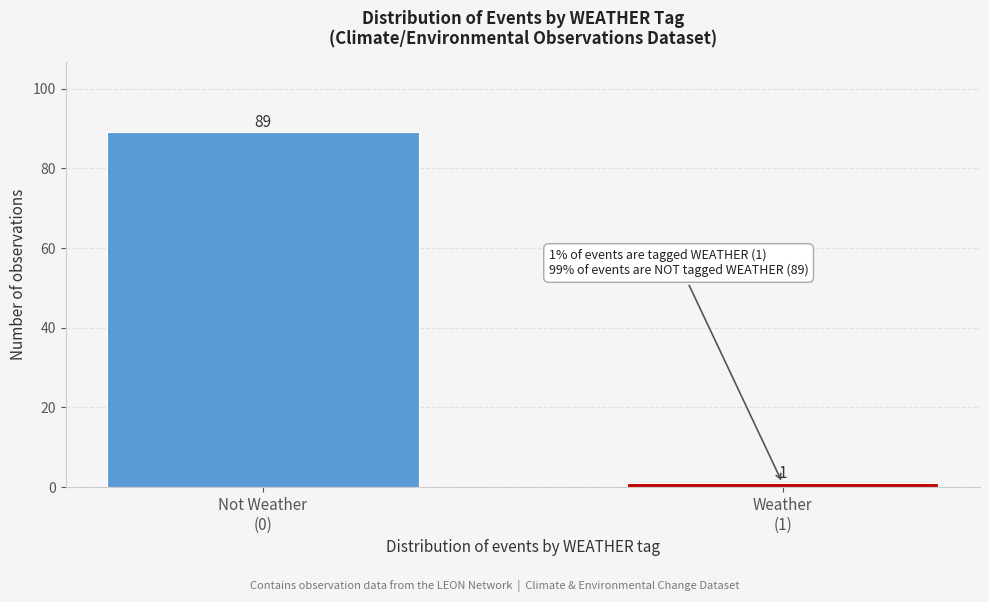

Reading left to right, what are all the values shown in this chart?

89	1